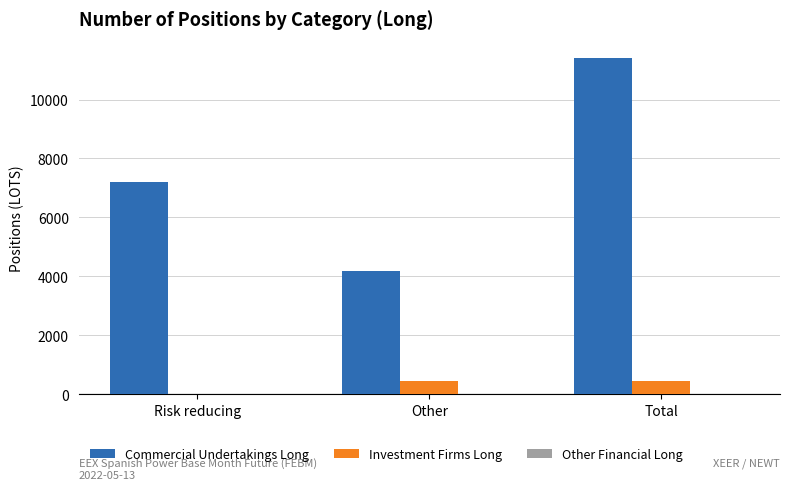

Is the value of Commercial Undertakings Long at Total greater than the value of Investment Firms Long at Other?

Yes